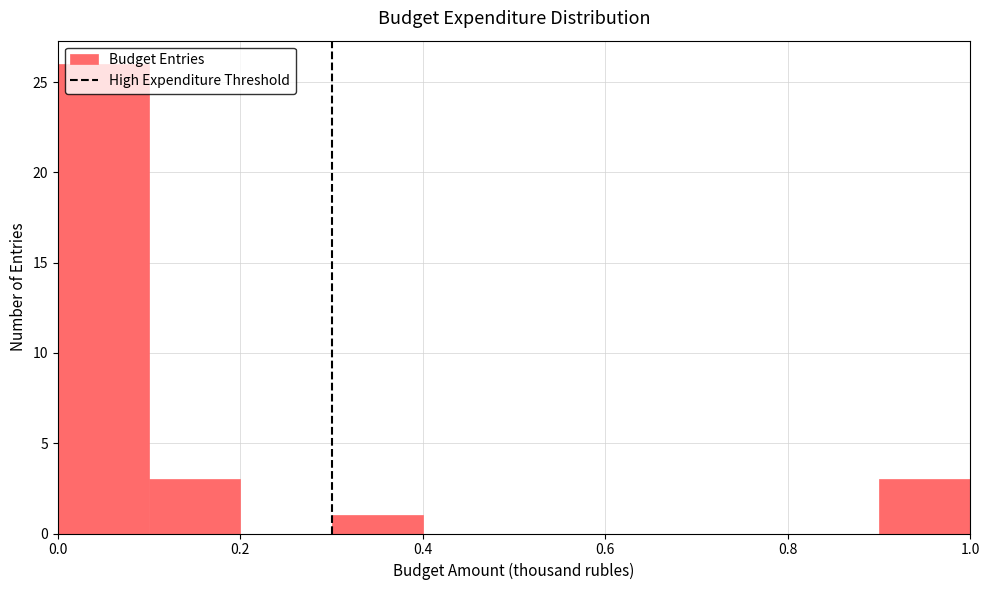

How tall is the bar that spans 0.0 to 0.1 on the x-axis? The values are not printed on the chart, so give them approximately, as read against the axis.

26